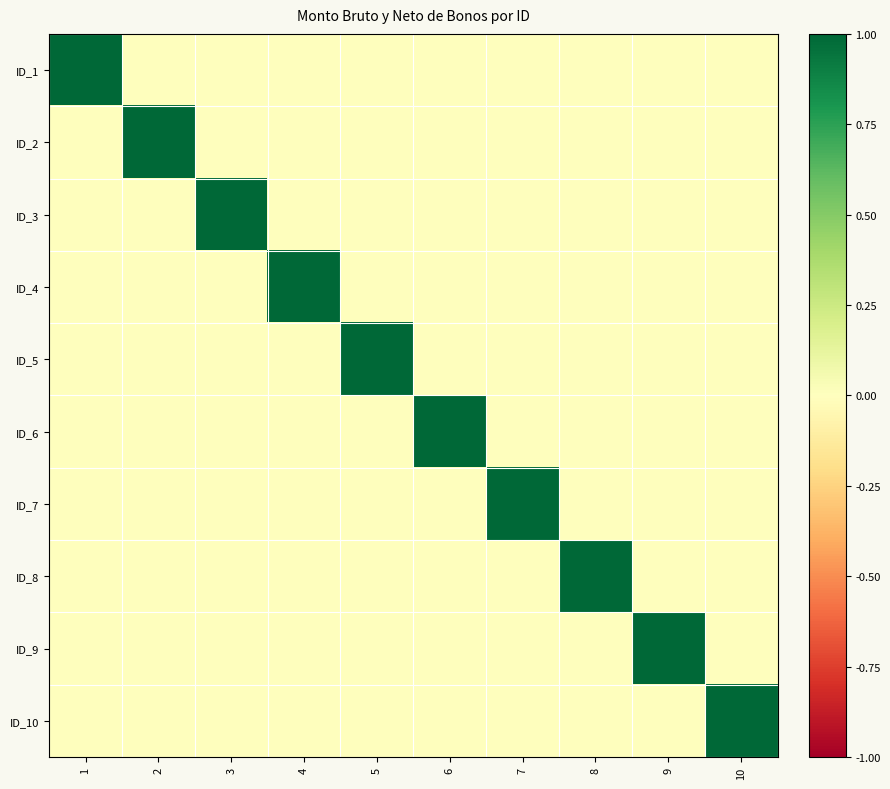

At how many categories does at least one series exceed 0?

10